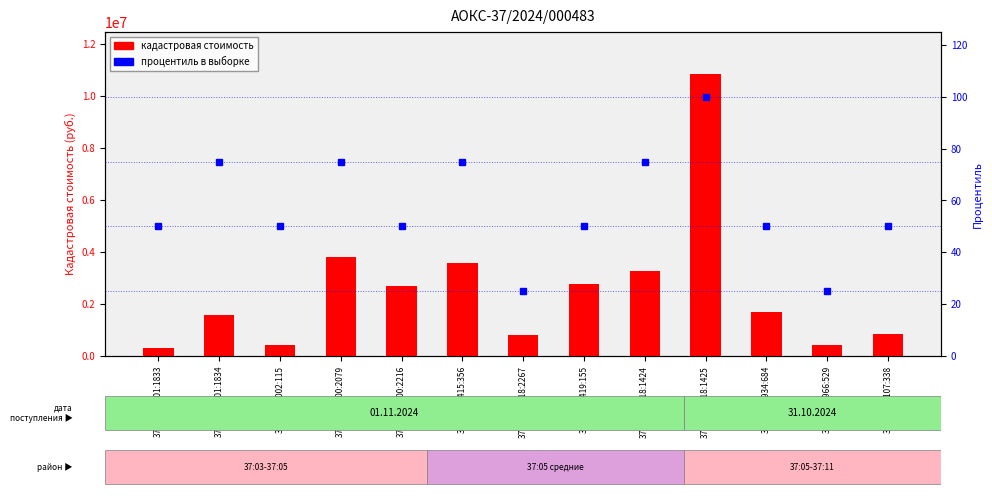

What is the value of the кадастровая стоимость bar at the 1st from the left?

303629.4